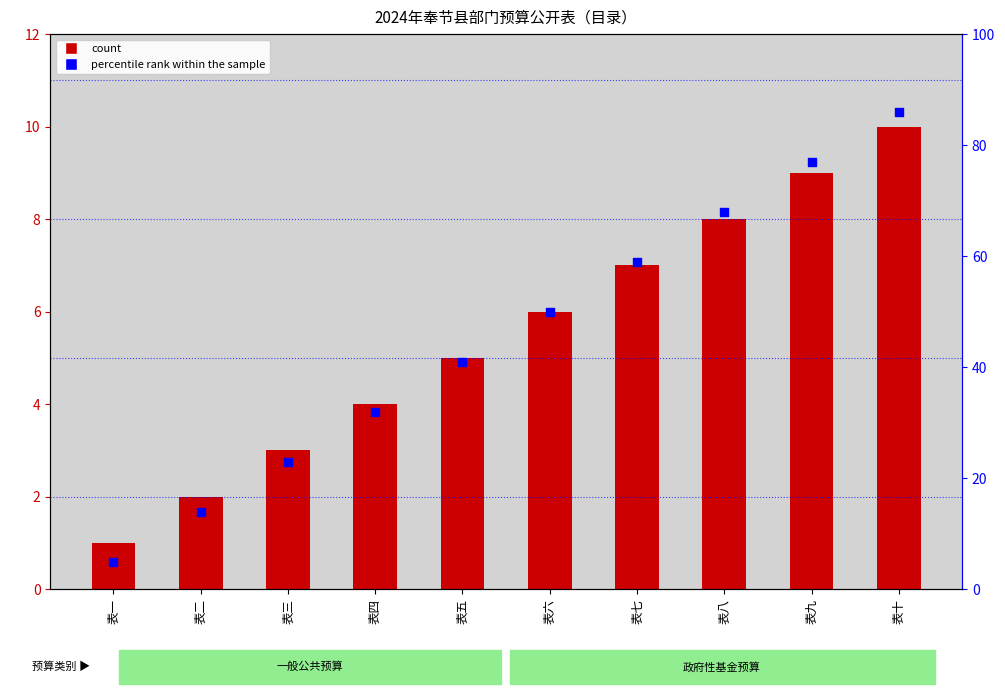

What is the total value across all series at 表六?

56